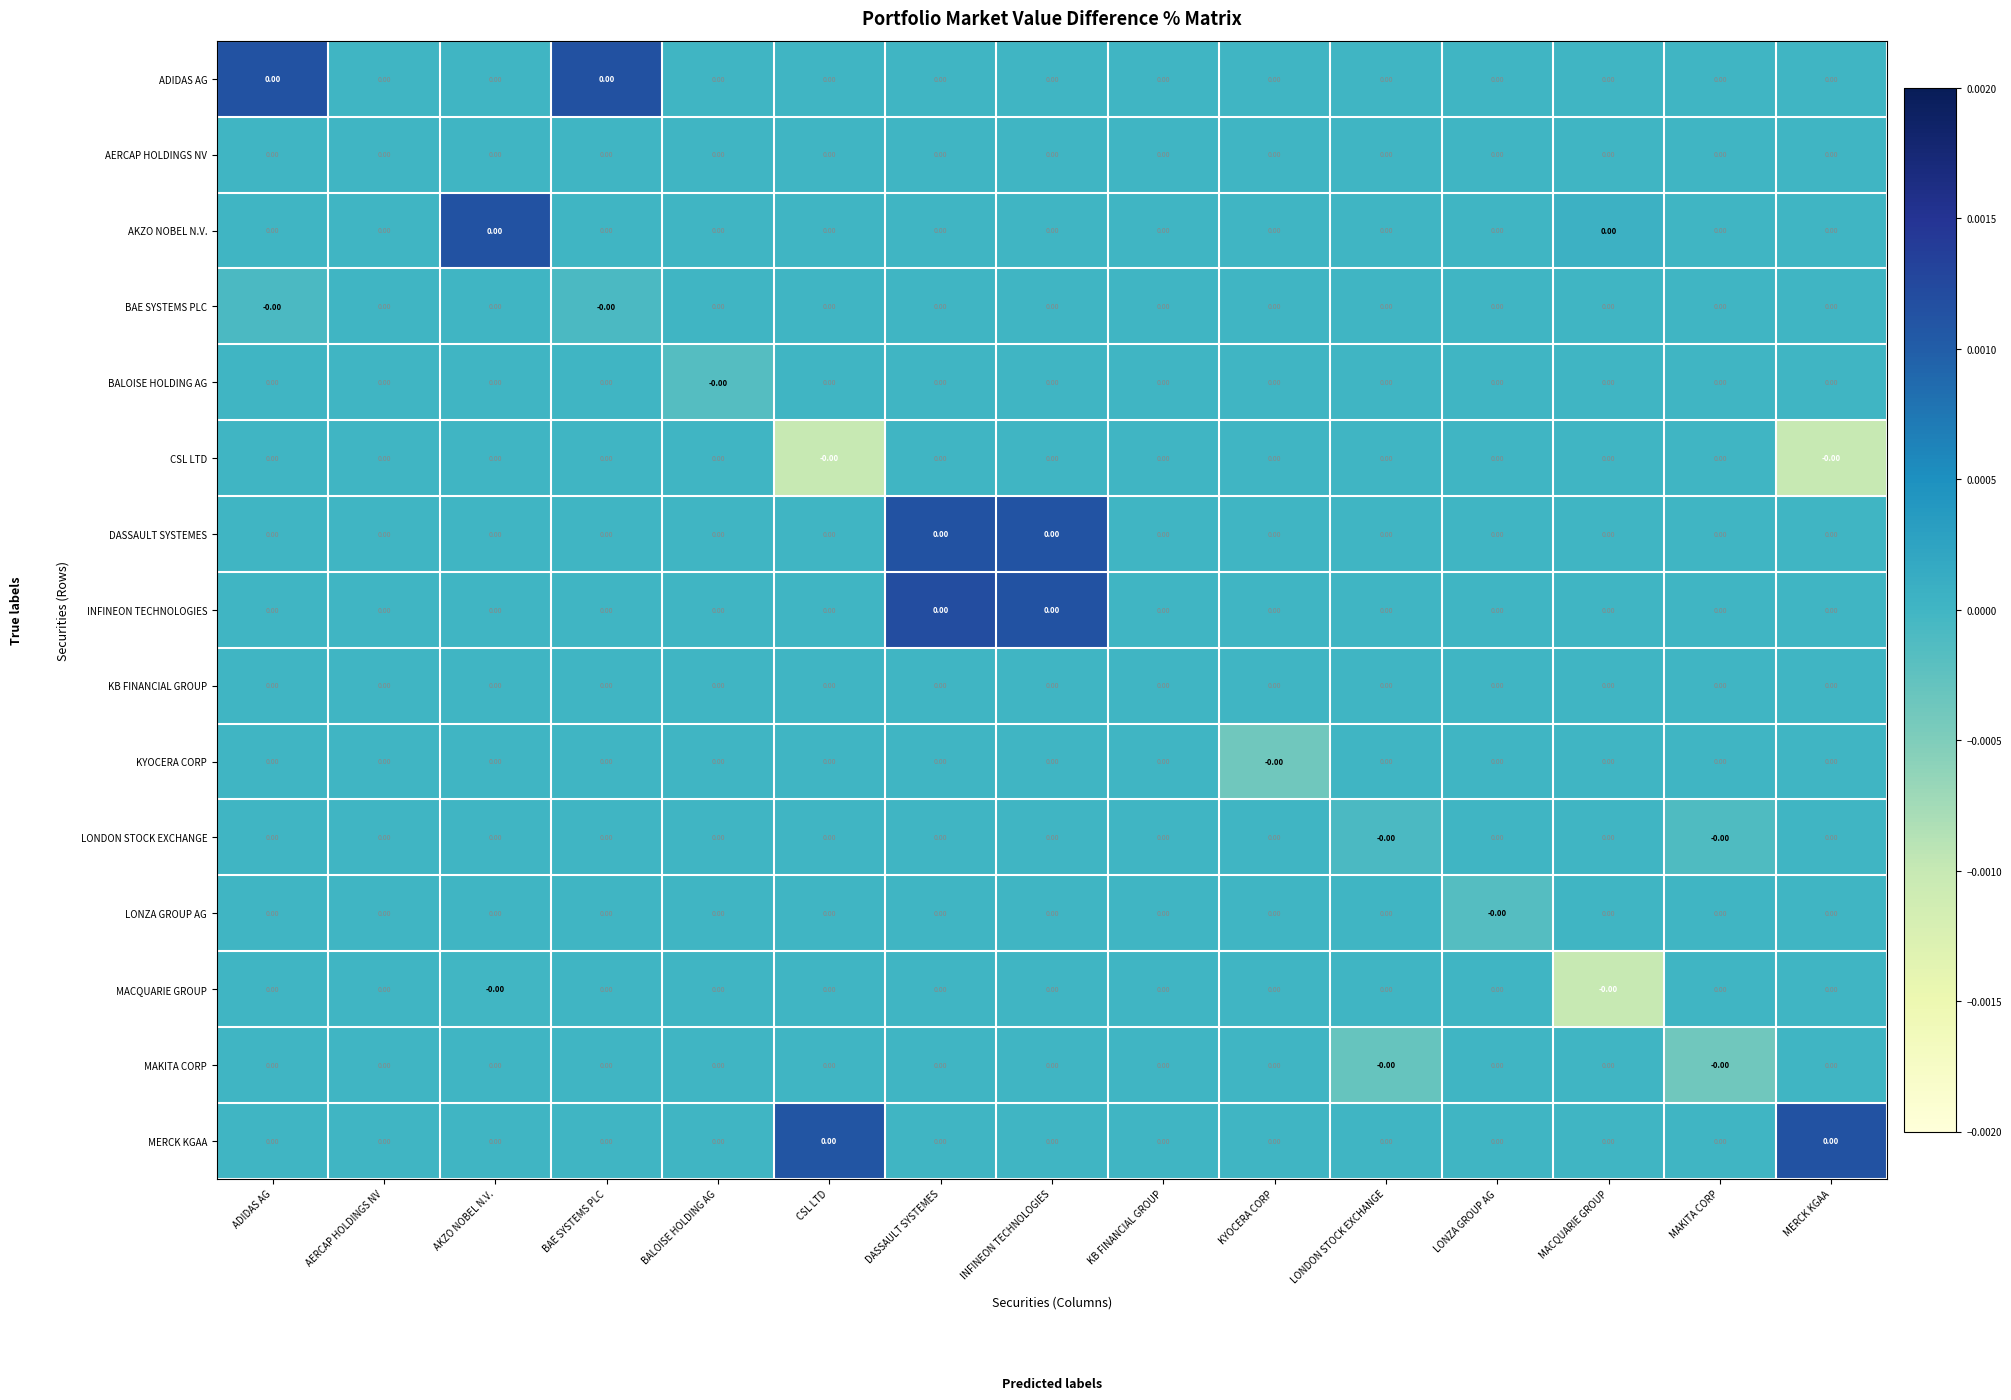

At which category is the sum across all series the highest?

DASSAULT SYSTEMES